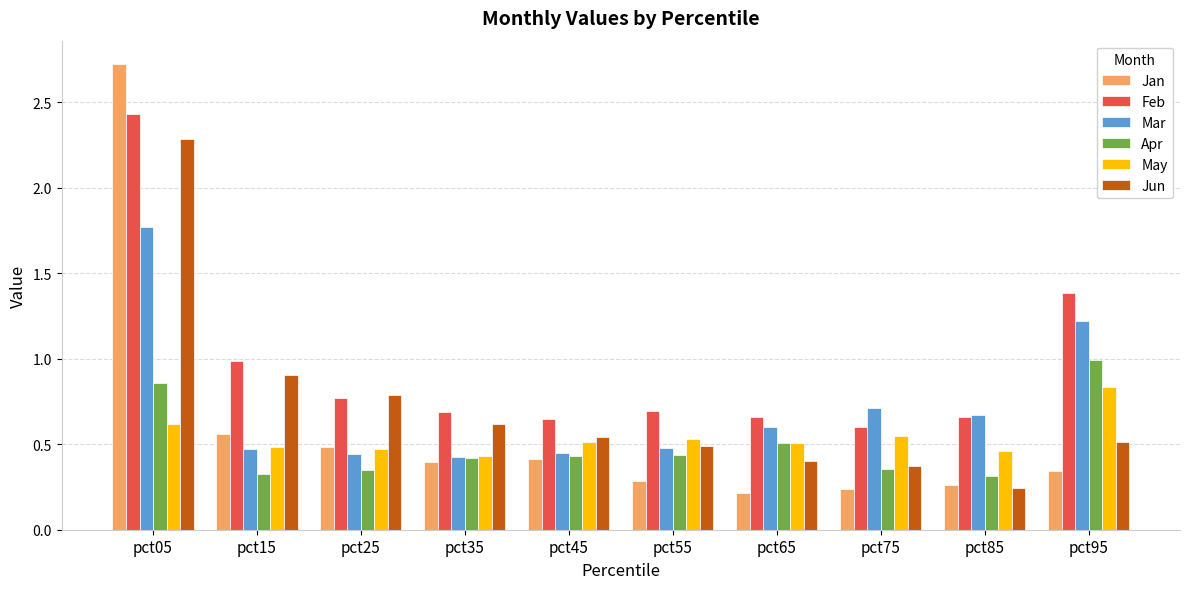

Rank the series by their maximum value, from highest to lowest.

Jan, Feb, Jun, Mar, Apr, May